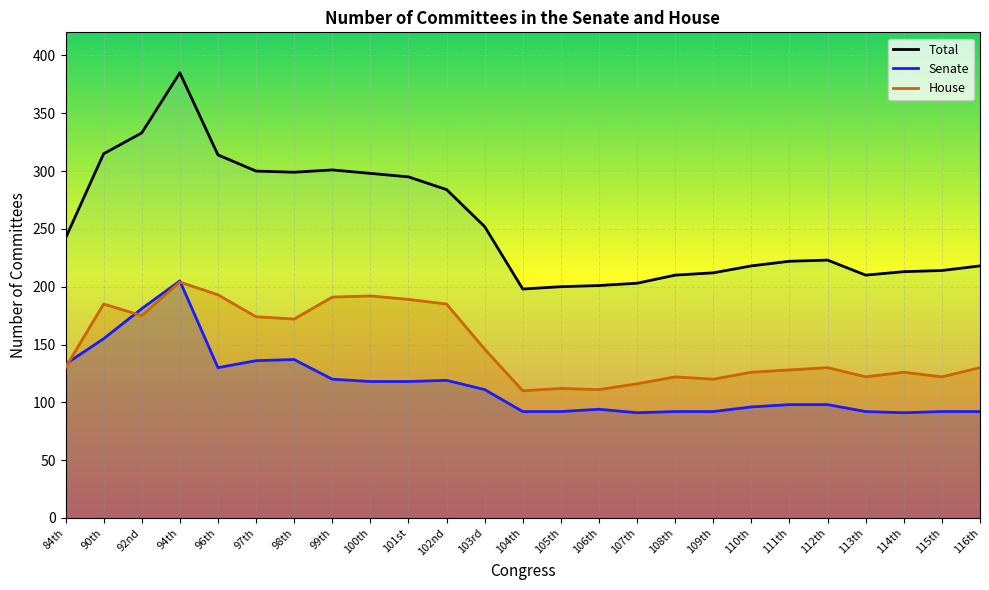

At how many categories does at least one series exceed 275?

10